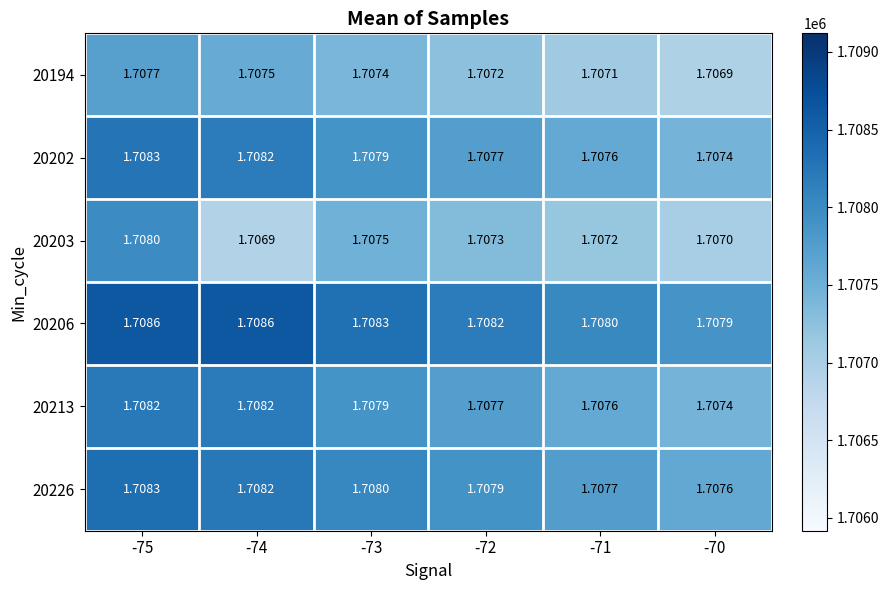

Is the value of 20202 at -75 greater than the value of 20226 at -70?

Yes